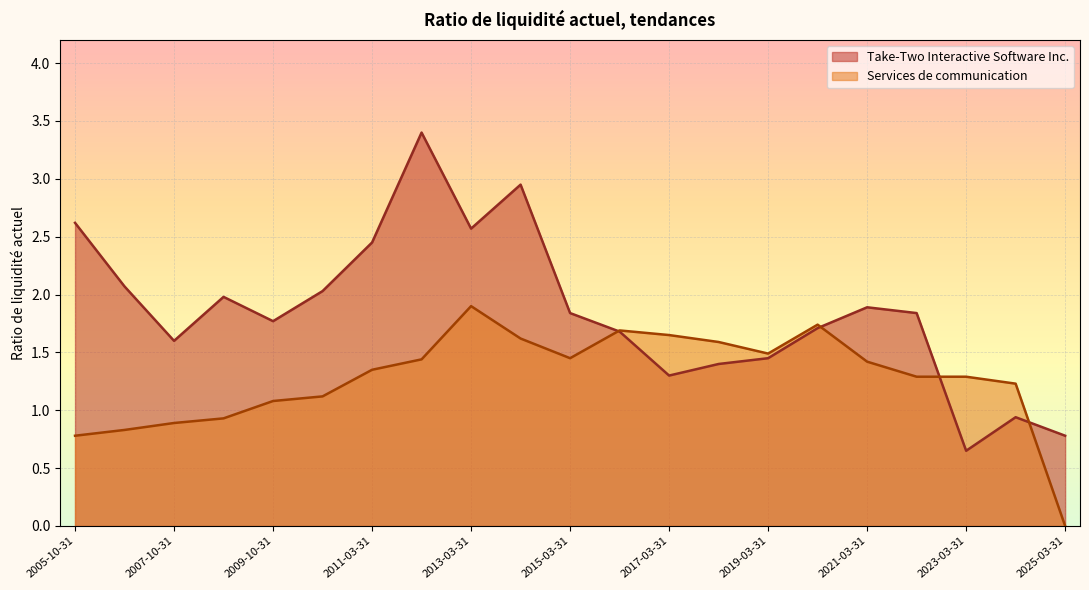

At which label does Services de communication reach its peak?

2013-03-31